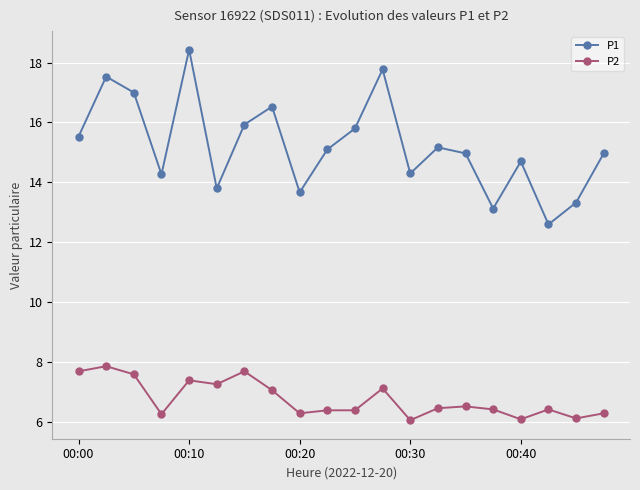

In P1, how many points are lower than both neighbors (excluding endpoints)?

6